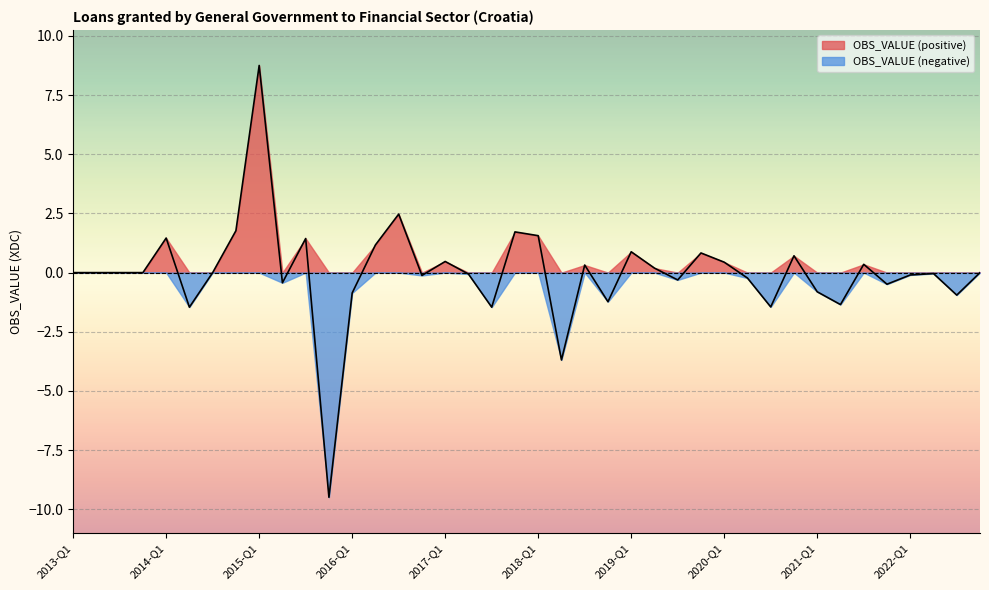

What value does the data have at 2019-Q1?

0.9